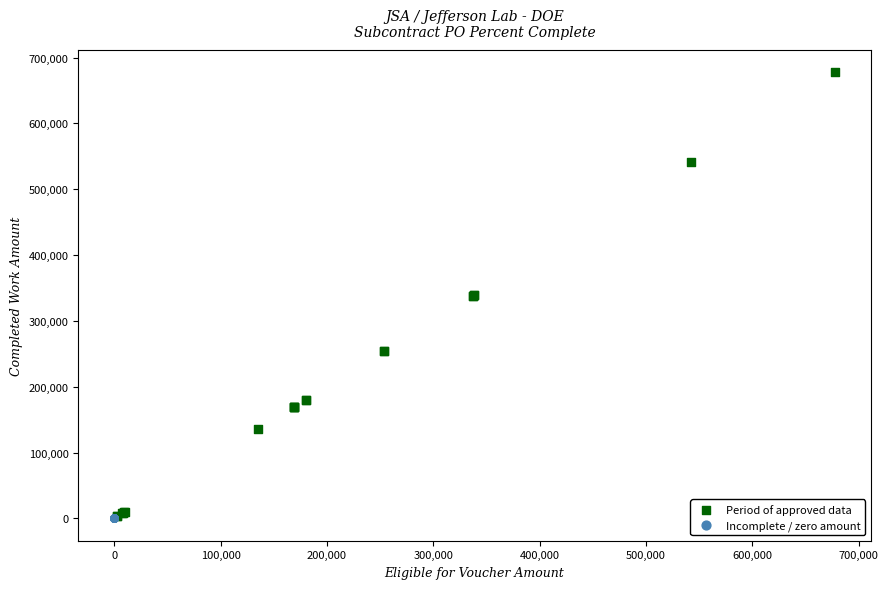

Which series contains the highest Y value?

Period of approved data